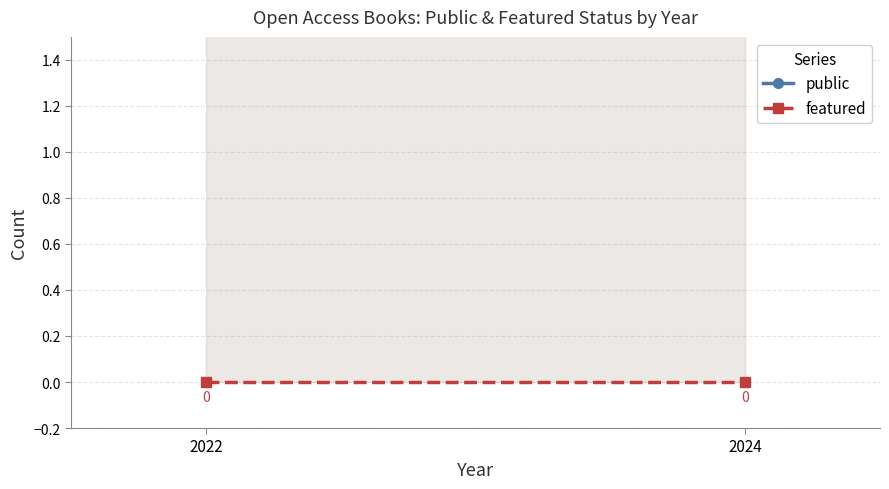

Which series has the widest spread of values?

public